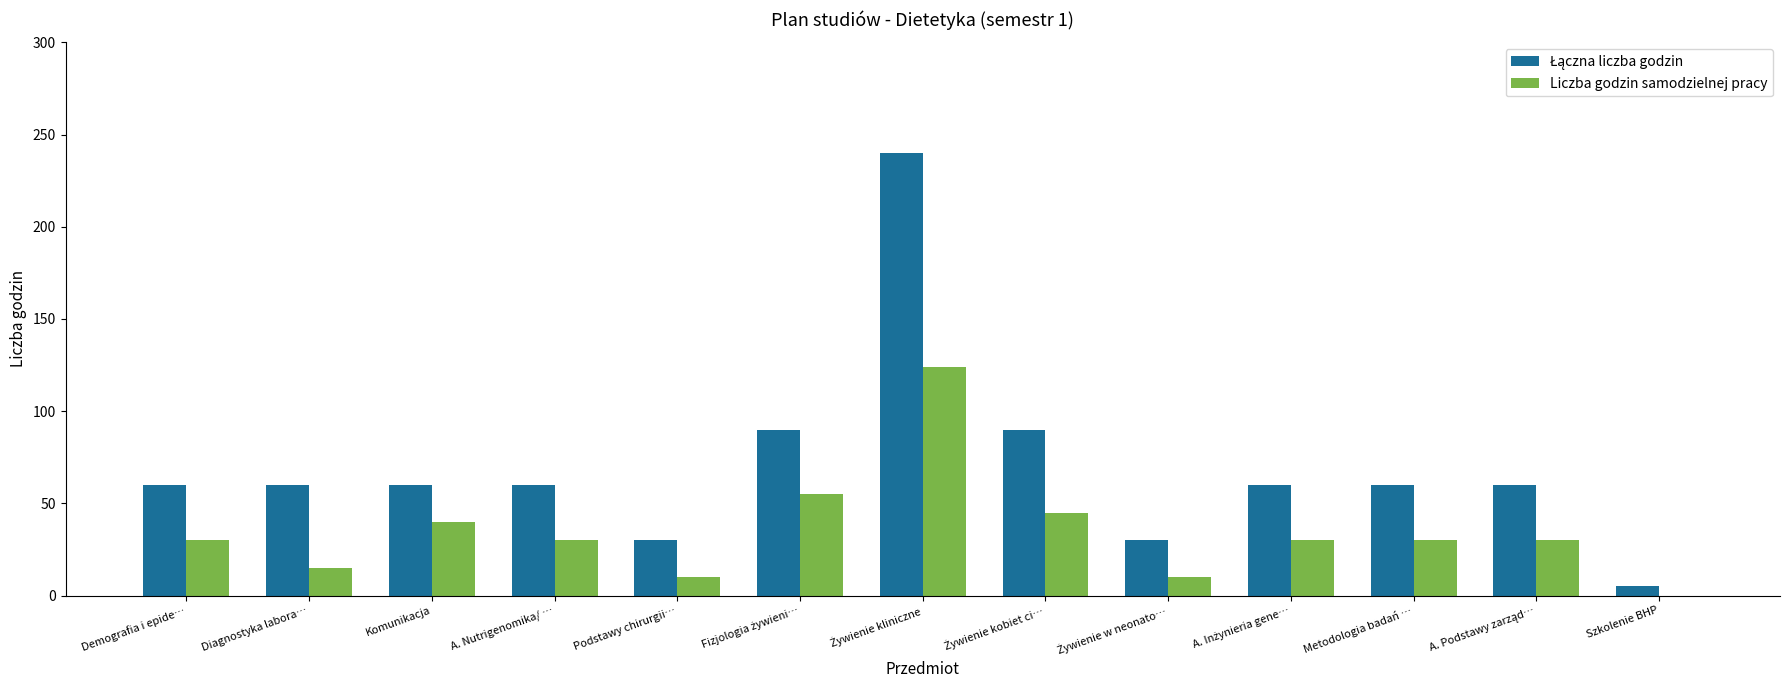

What is the sum of all Liczba godzin samodzielnej pracy values?

449